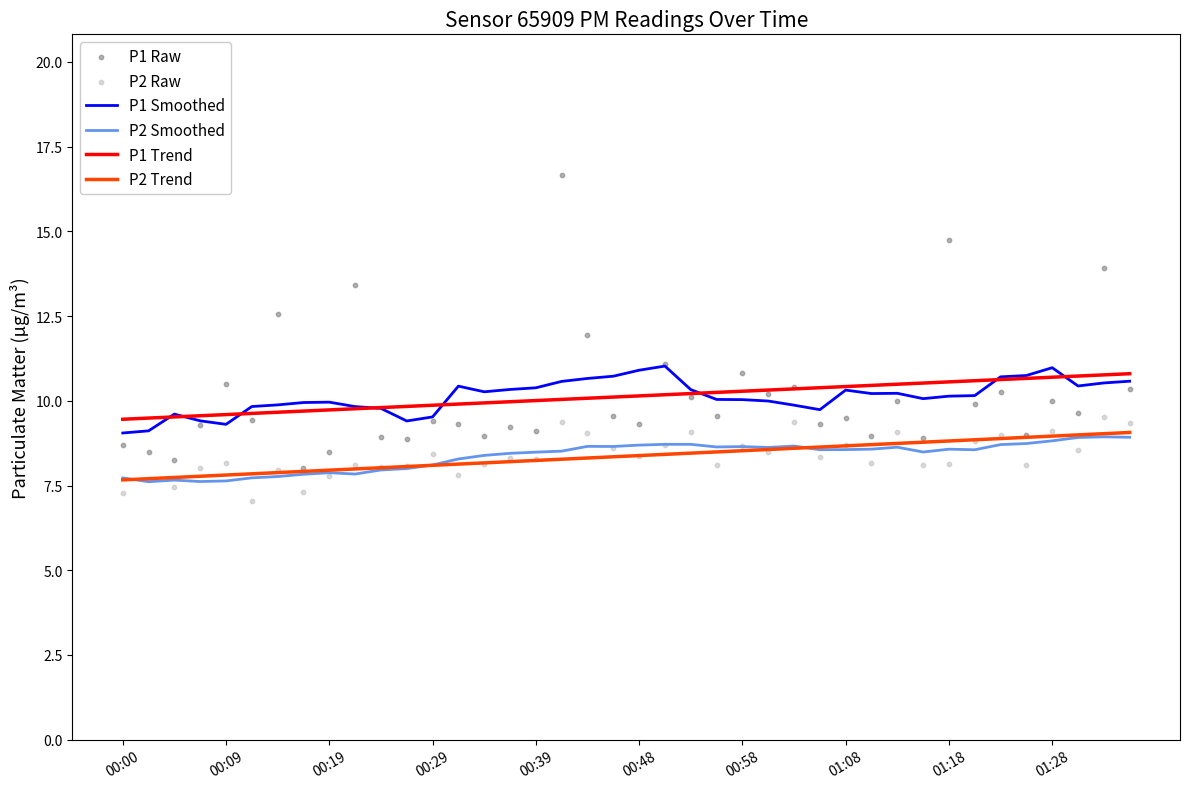

Which series has the largest total across all categories?

P1 Raw